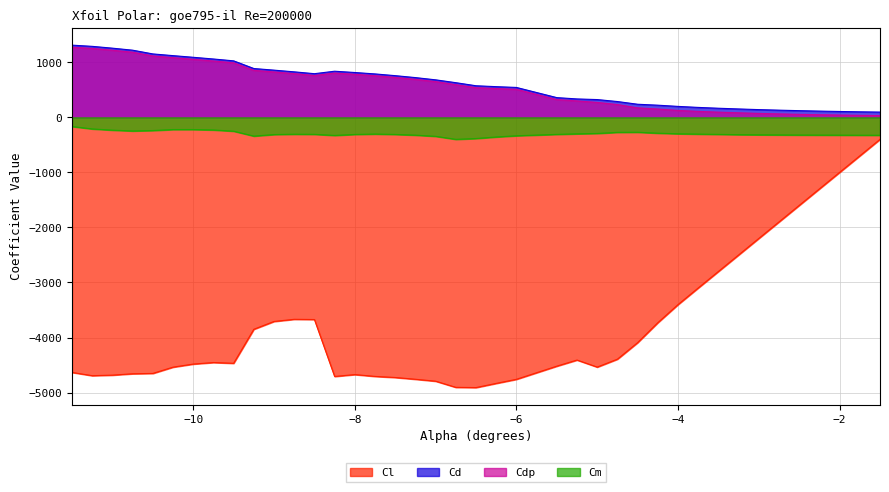

List the labels in order of Cl value, smallest first.

-6.5, -6.75, -6.25, -7.0, -6.0, -7.25, -7.5, -8.25, -7.75, -11.25, -11.0, -8.0, -10.75, -10.5, -11.5, -10.25, -5.0, -5.5, -10.0, -9.5, -9.75, -5.25, -4.75, -4.5, -9.25, -4.25, -9.0, -8.5, -8.75, -4.0, -3.75, -3.5, -3.25, -3.0, -2.75, -2.5, -2.25, -2.0, -1.75, -1.5